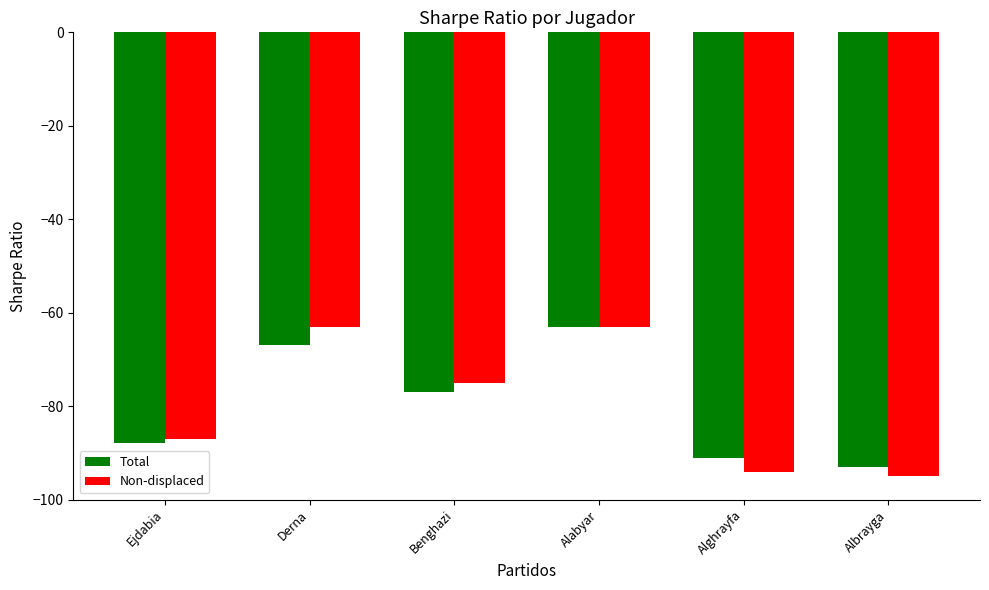

At Derna, list the series in order from smallest to largest.

Total, Non-displaced